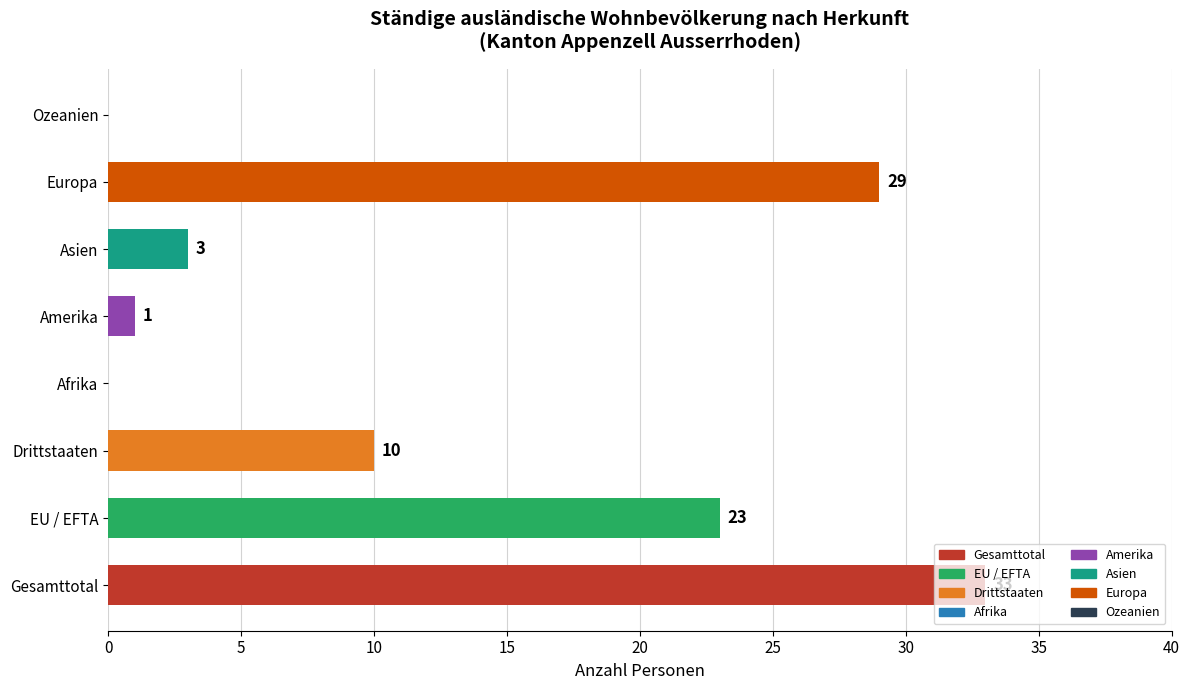

What is the change in value from EU / EFTA to Europa?

+6